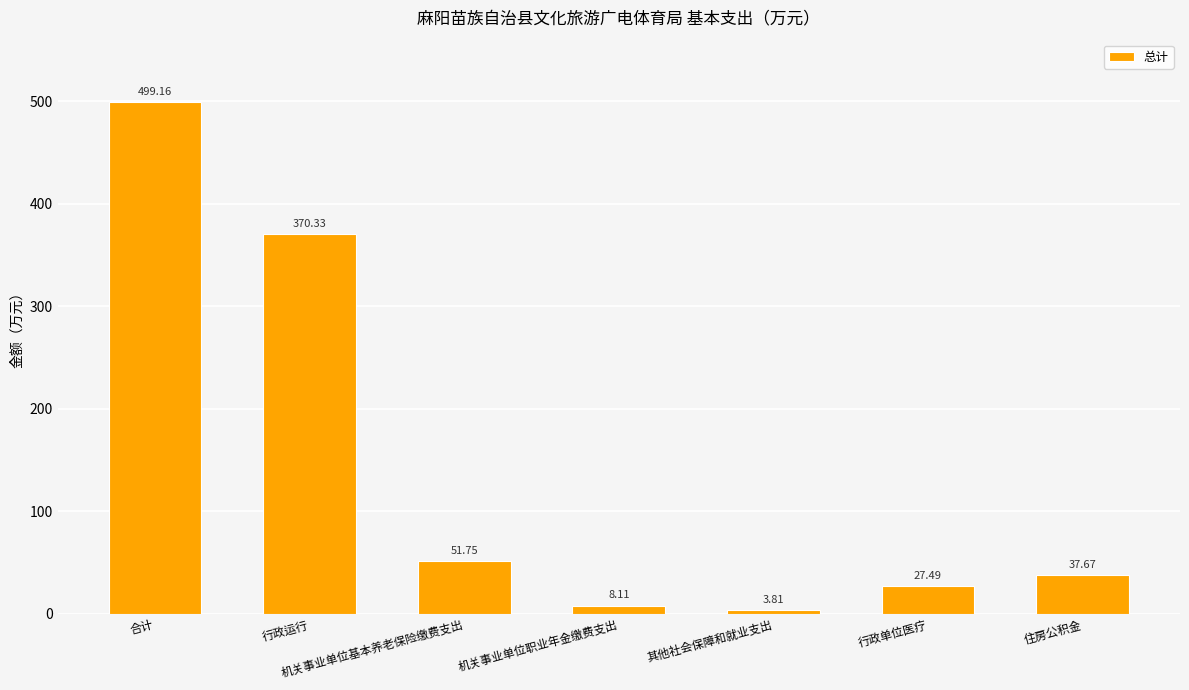

What is the difference between the values at 机关事业单位职业年金缴费支出 and 住房公积金?

29.6